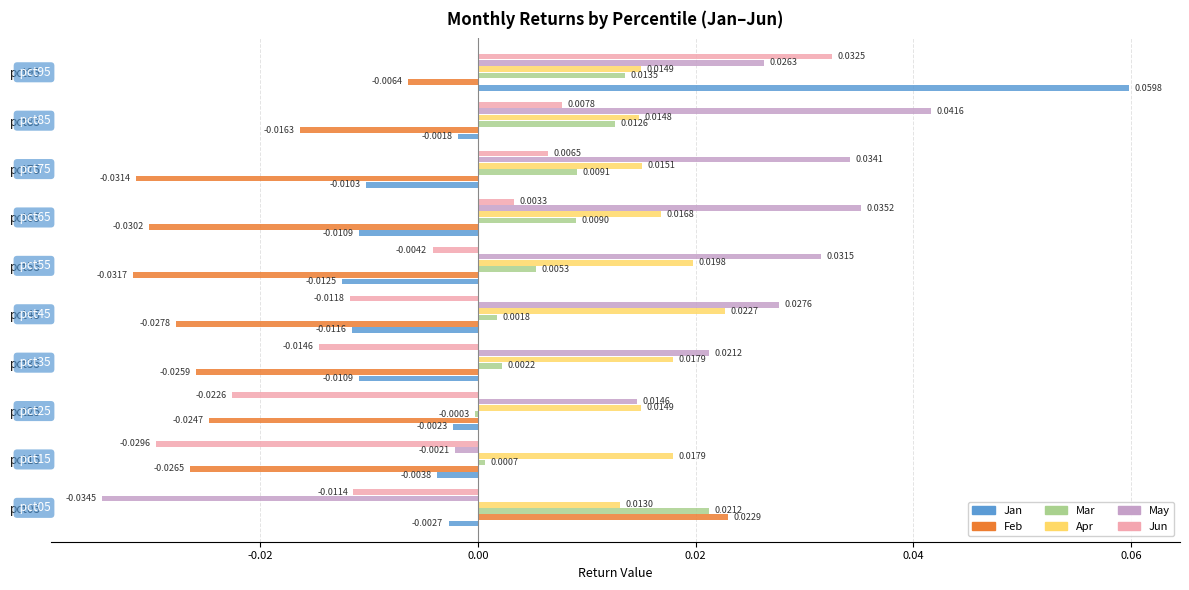

Which series has the largest total across all categories?

May